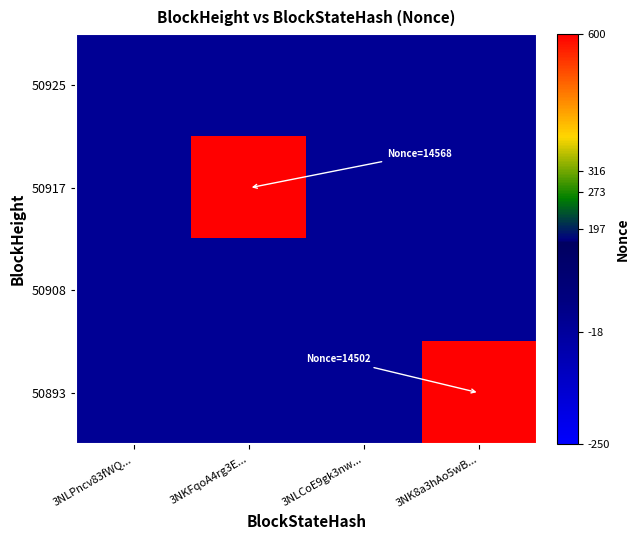

Which category has the lowest value across all series?

3NKFqoA4rg3E...